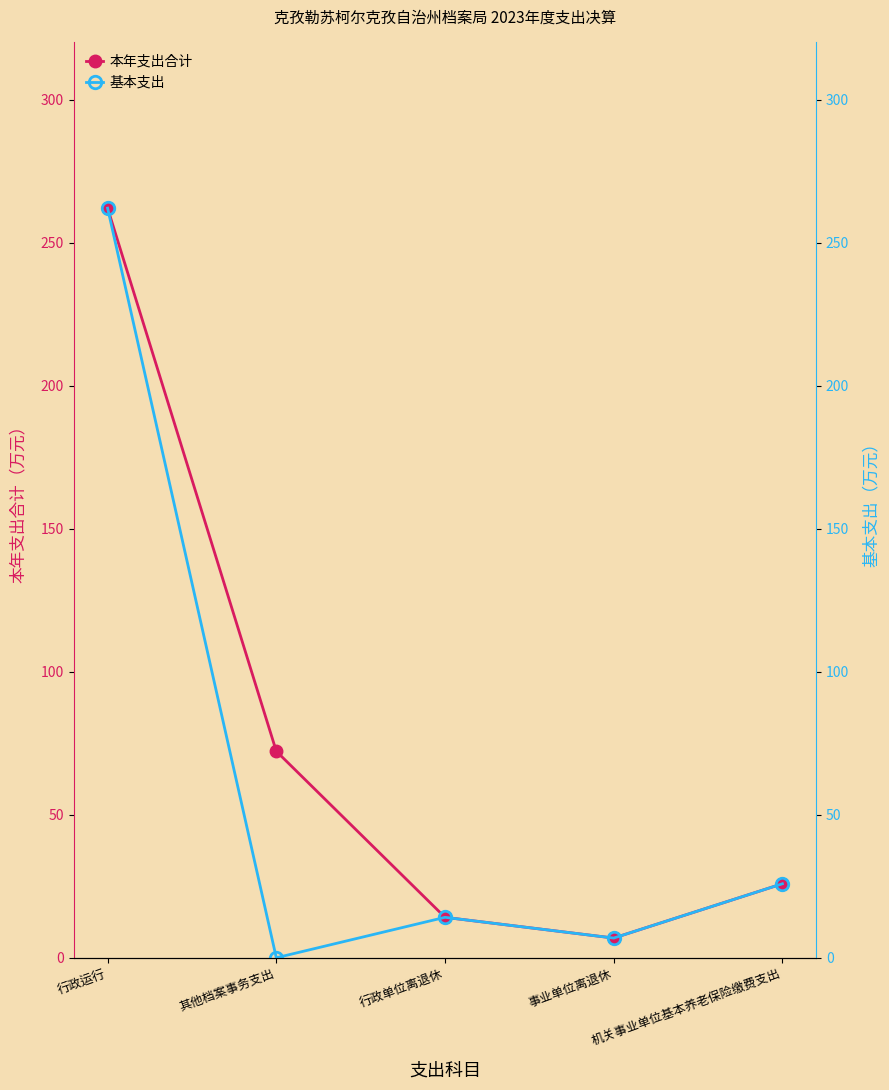

What position from the left is 行政单位离退休?

3